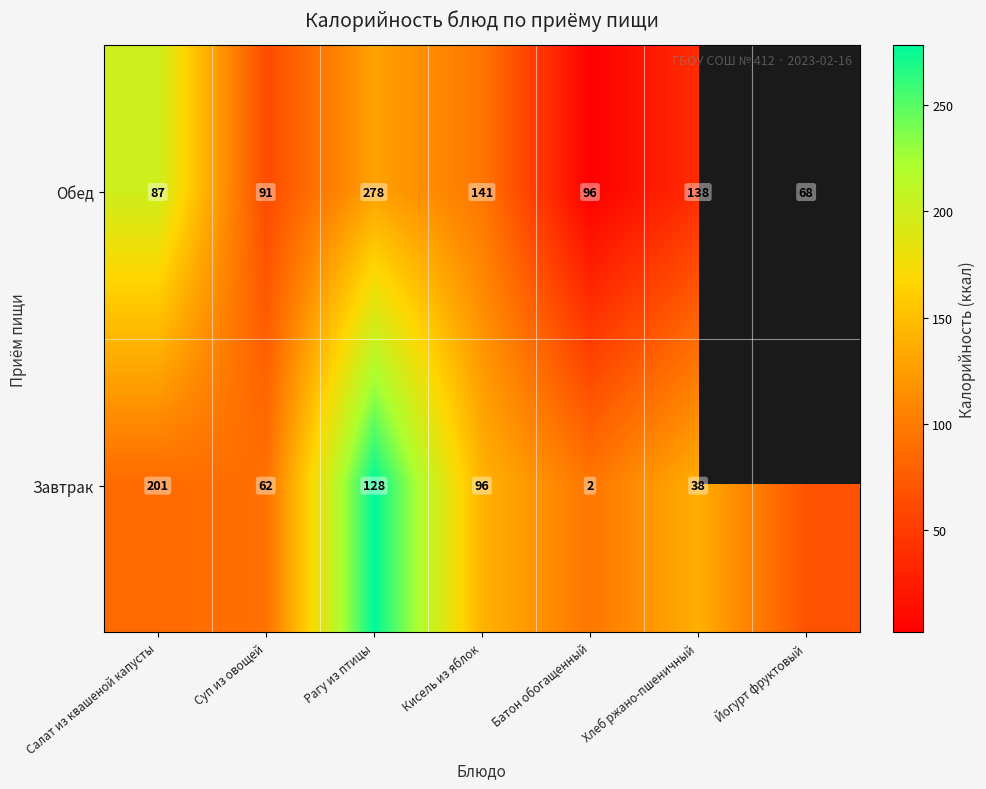

Rank the series at Батон обогащенный from lowest to highest value.

Завтрак, Обед